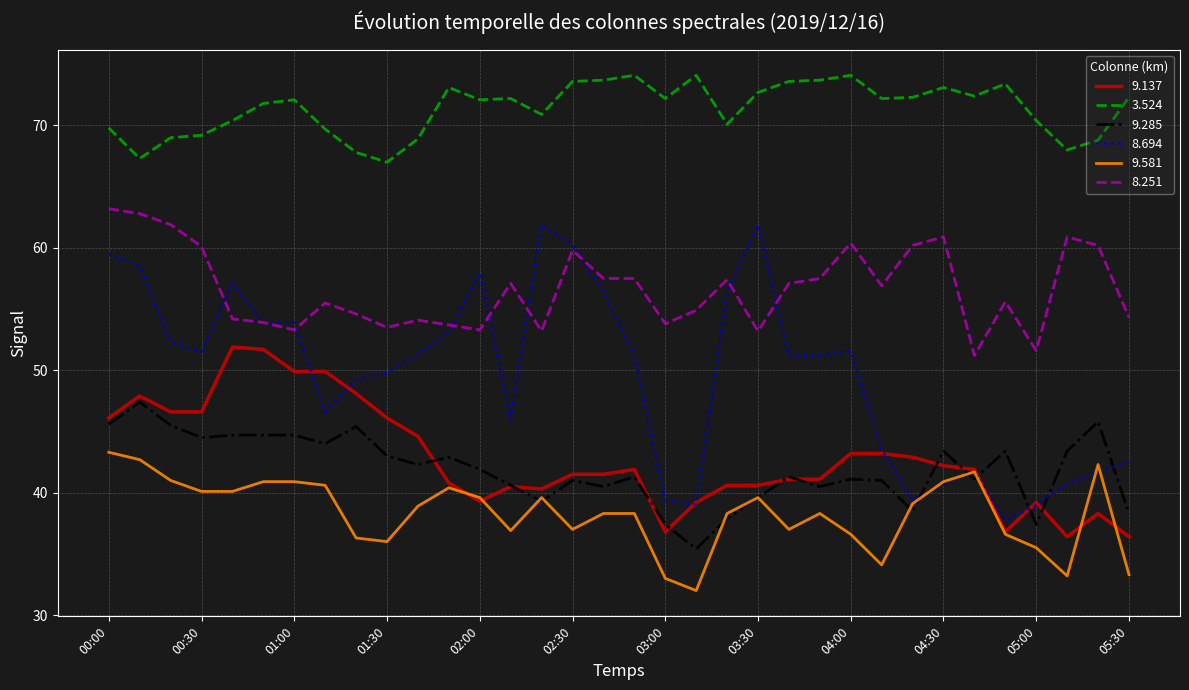

Which series has the widest spread of values?

8.694